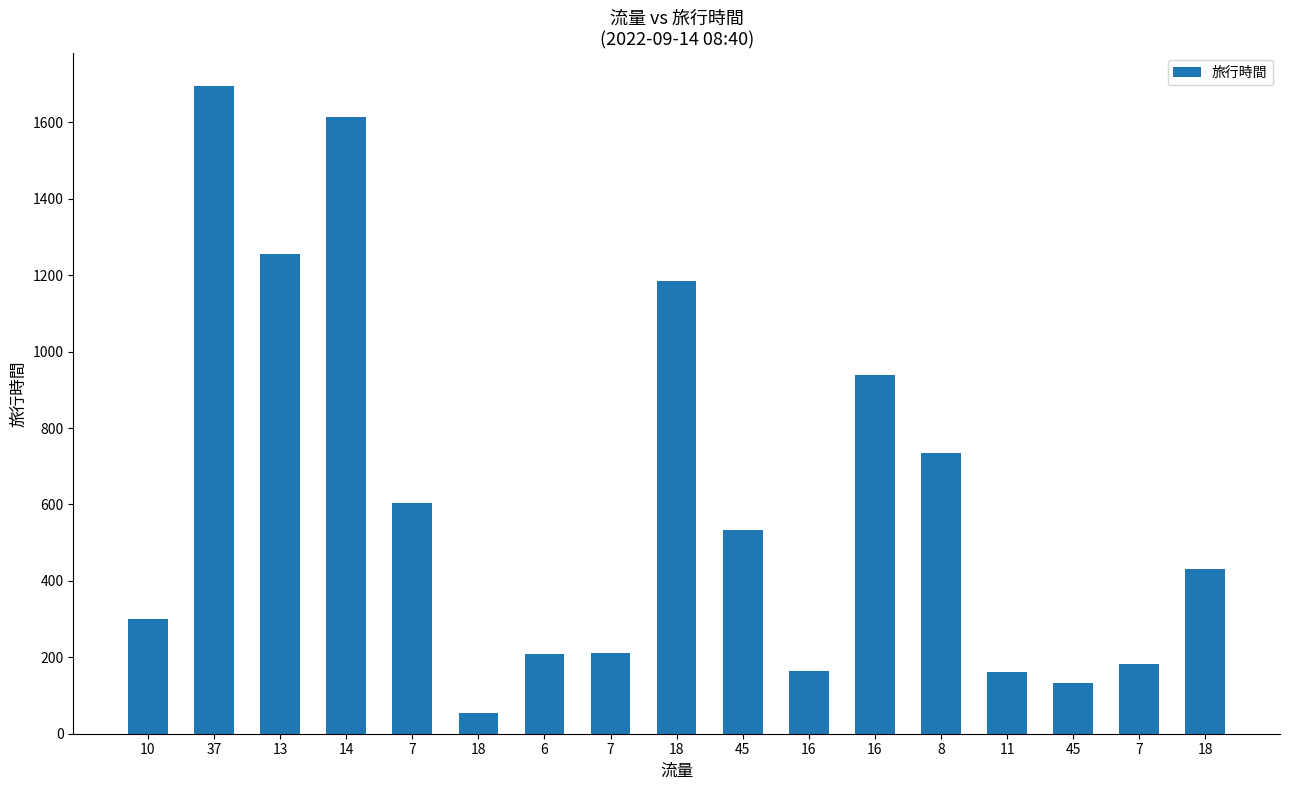

How many distinct data groups are displayed?

1